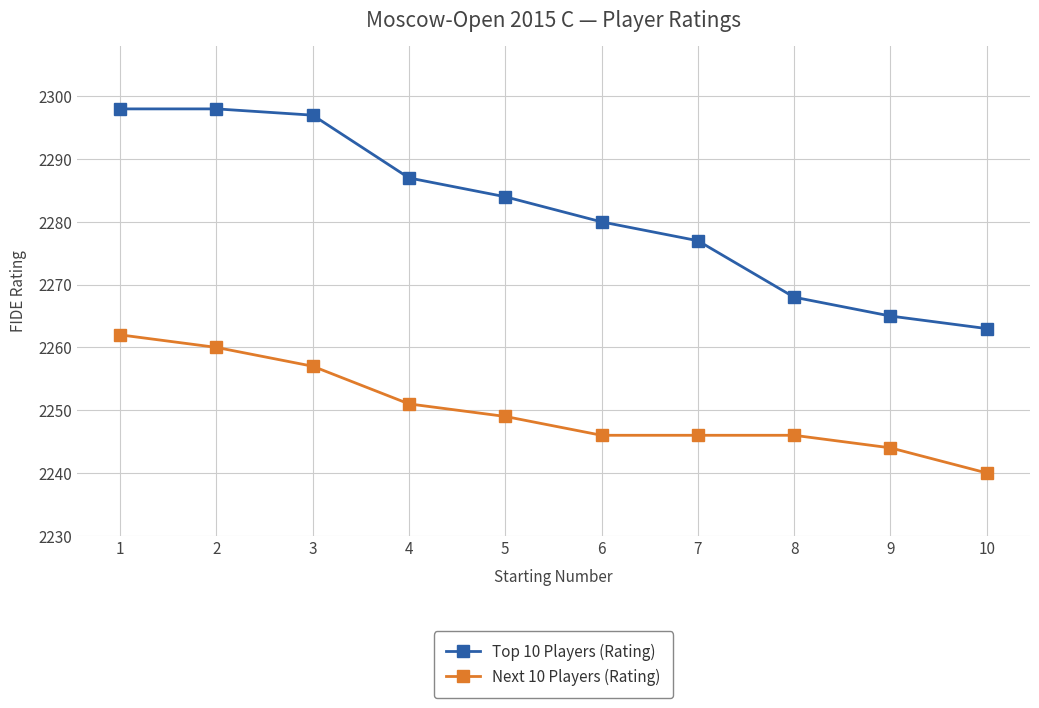

At which category is the sum across all series the highest?

1